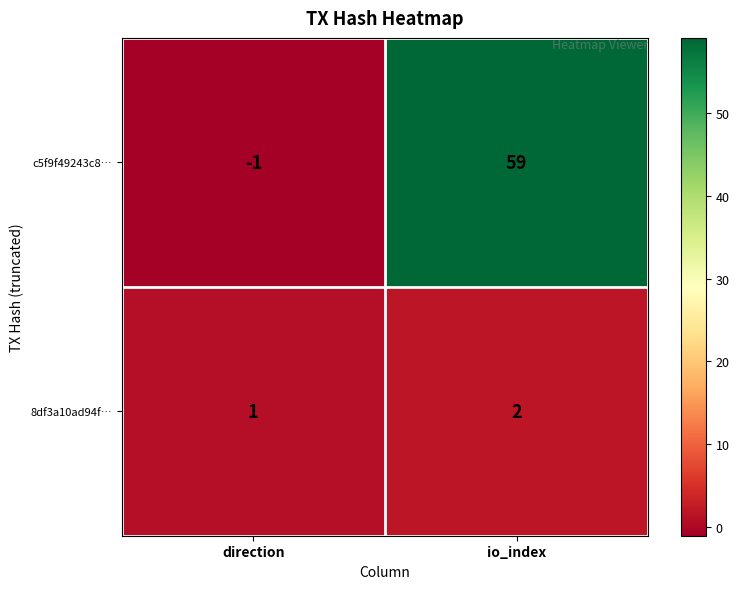

Which series changed the most between direction and io_index?

c5f9f49243c8…